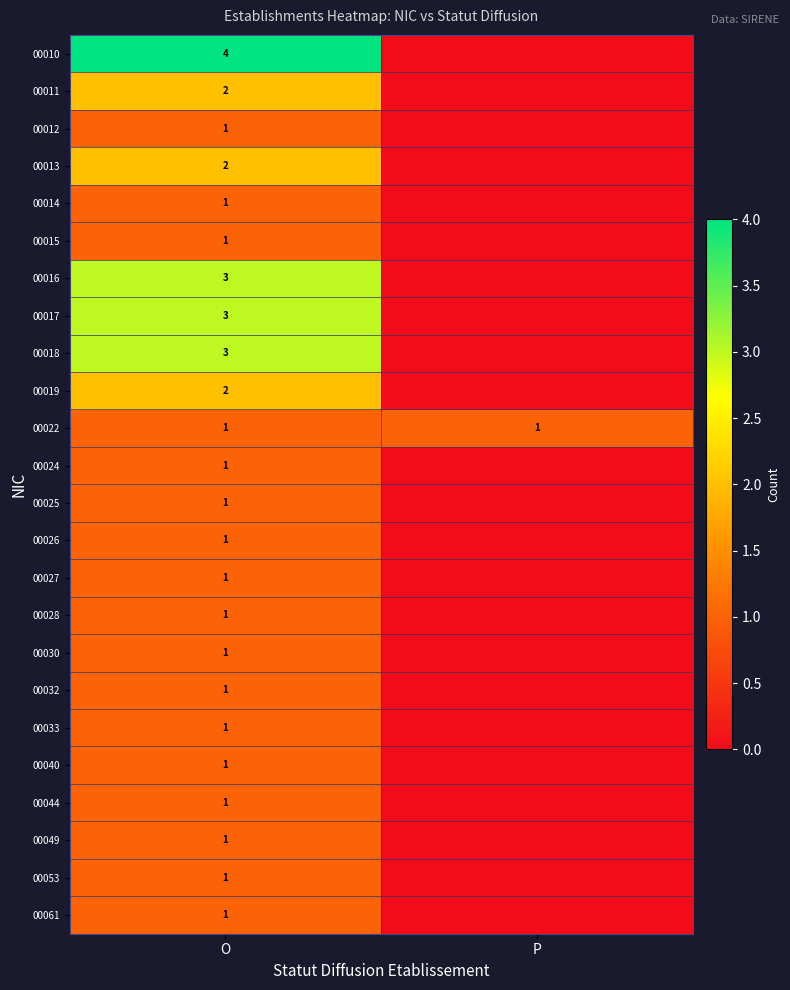

Is it true that 00028 equals 1 at O?

True